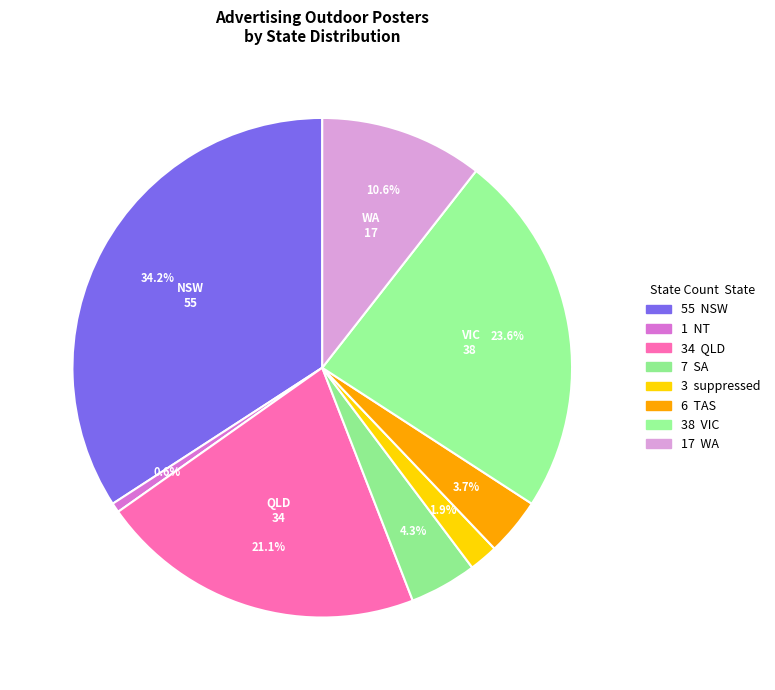

To the nearest percent, what is the average slice percentage?

12%